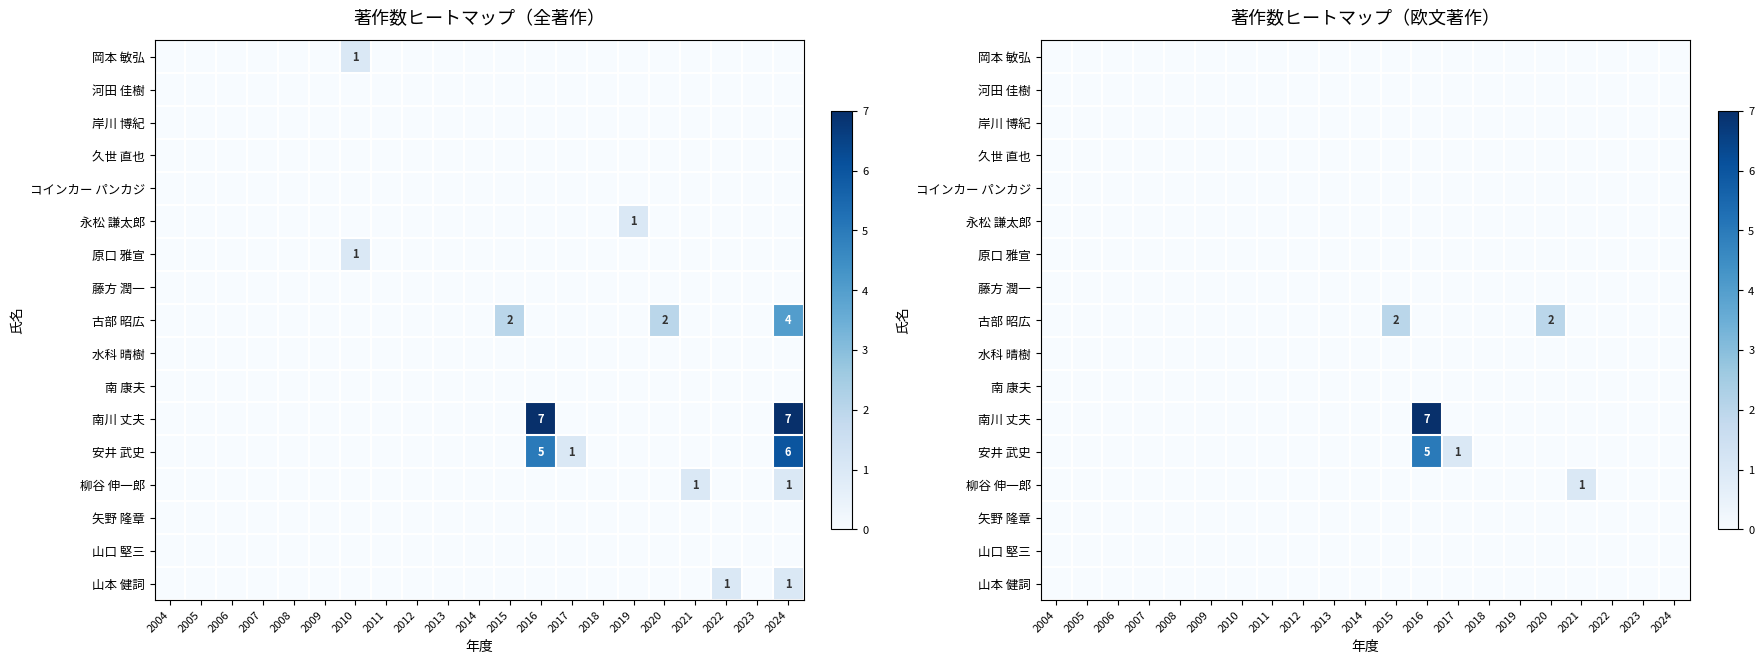

Which series has the widest spread of values?

南川 丈夫